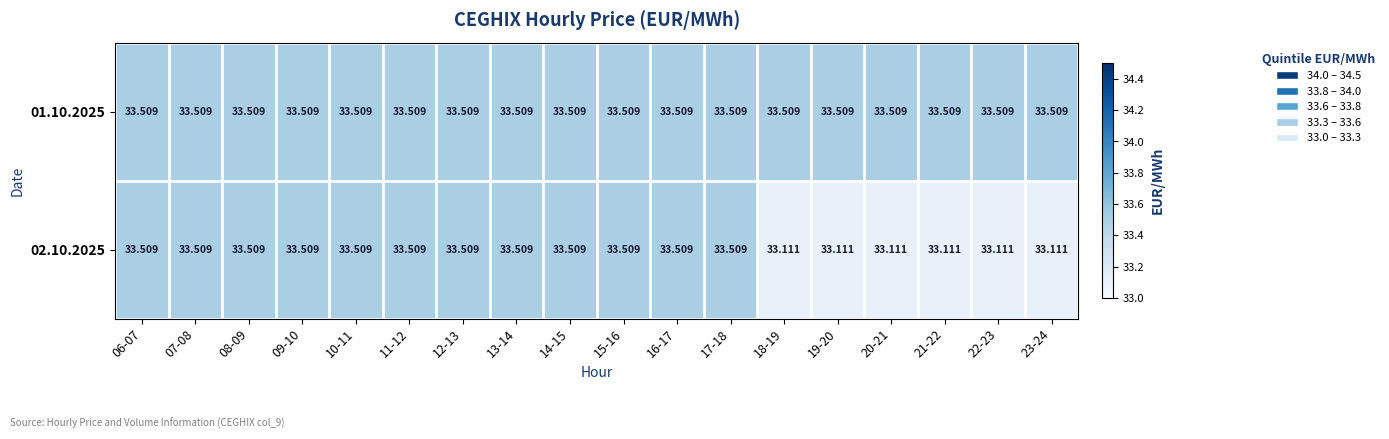

Is the value of 01.10.2025 at 17-18 greater than the value of 02.10.2025 at 20-21?

Yes